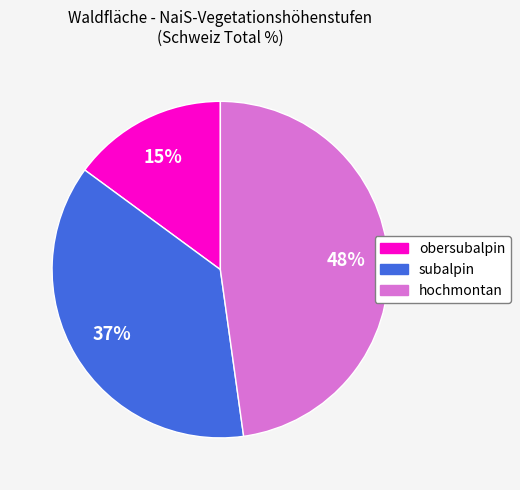

How many segments does this pie chart have?

3